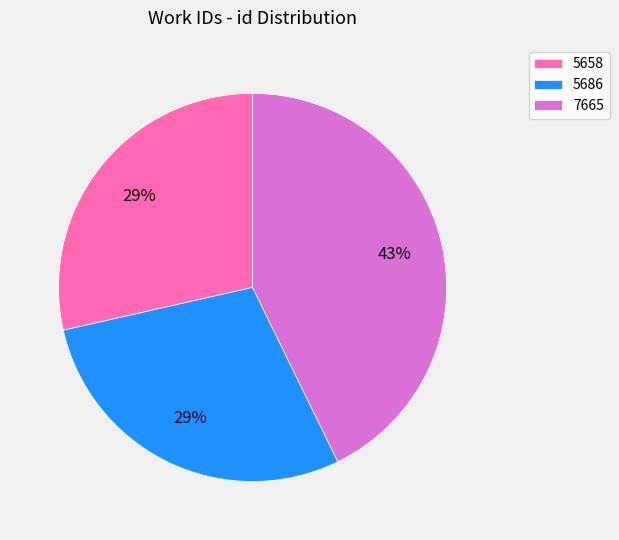

What is the largest slice in the pie chart?

7665